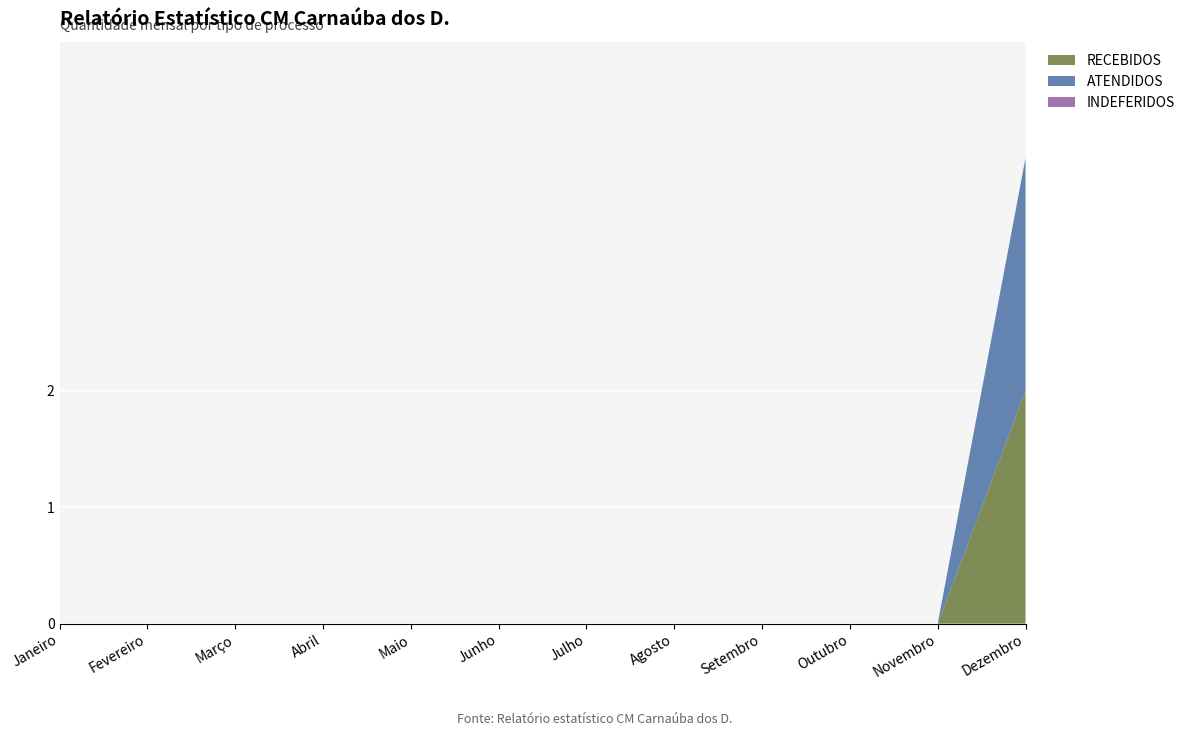

Reading right to left, what are all the values shown in this chart?

RECEBIDOS: Dezembro=2	Novembro=0	Outubro=0	Setembro=0	Agosto=0	Julho=0	Junho=0	Maio=0	Abril=0	Março=0	Fevereiro=0	Janeiro=0
ATENDIDOS: Dezembro=2	Novembro=0	Outubro=0	Setembro=0	Agosto=0	Julho=0	Junho=0	Maio=0	Abril=0	Março=0	Fevereiro=0	Janeiro=0
INDEFERIDOS: Dezembro=0	Novembro=0	Outubro=0	Setembro=0	Agosto=0	Julho=0	Junho=0	Maio=0	Abril=0	Março=0	Fevereiro=0	Janeiro=0